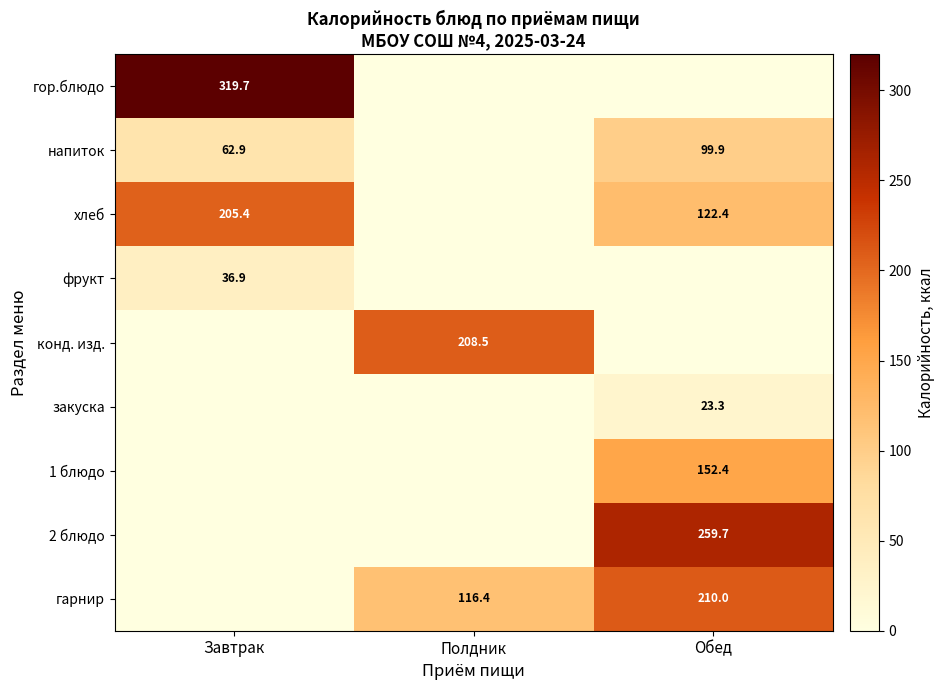

Between Полдник and Обед, which is larger?

Полдник